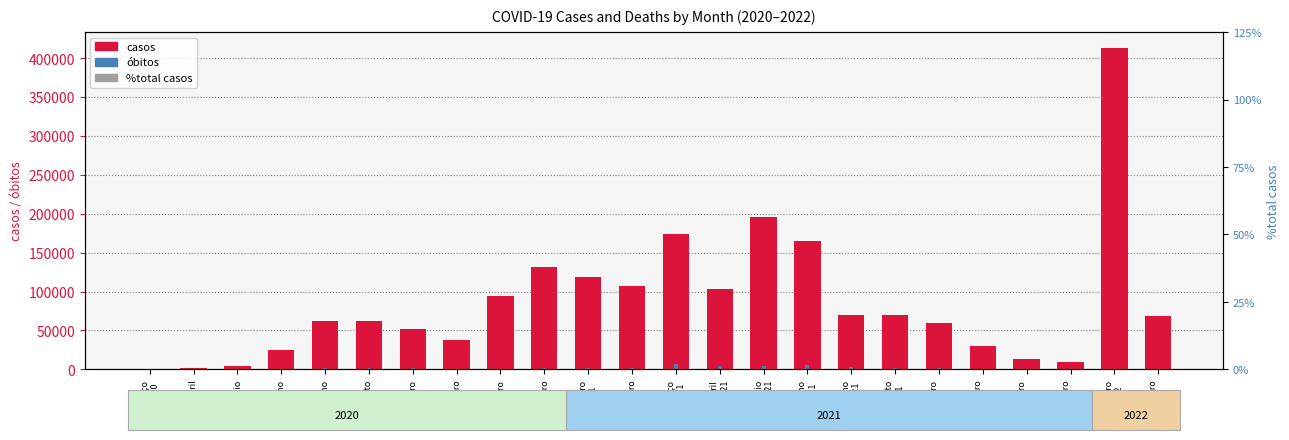

Are the bars grouped side by side (vs. stacked)?

Yes